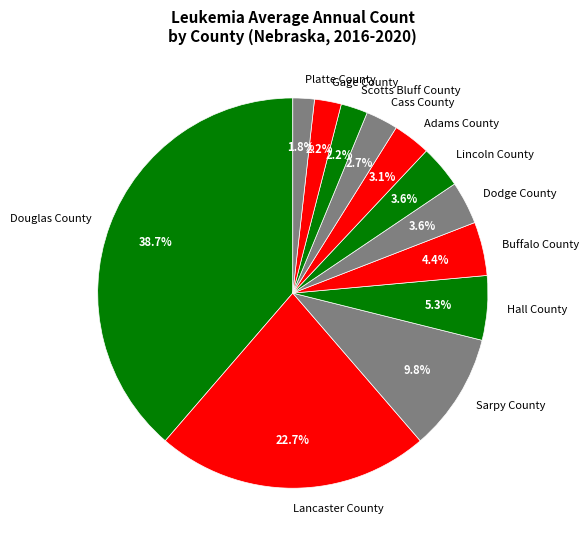

What is the largest slice in the pie chart?

Douglas County